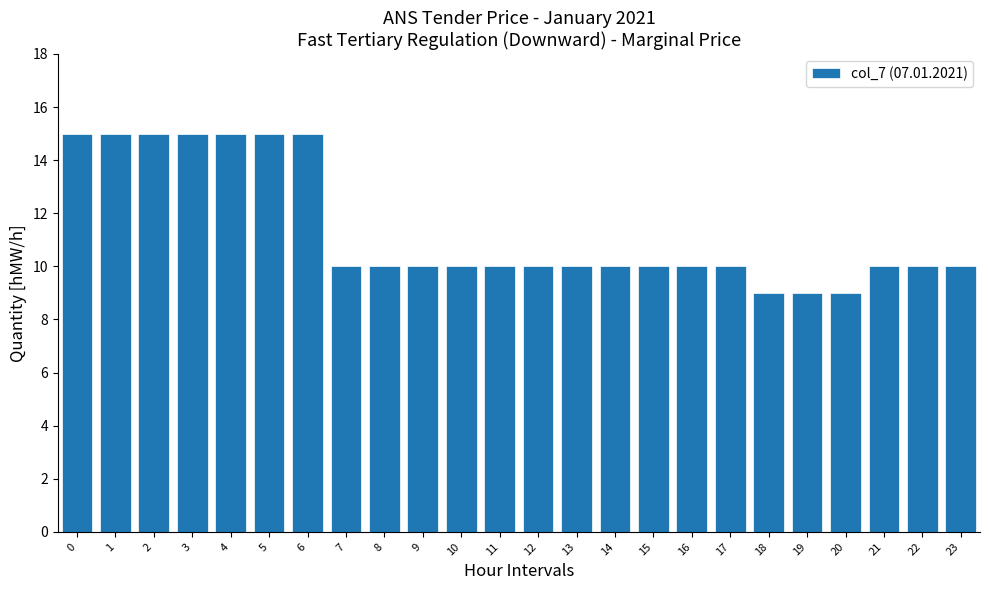

Reading right to left, transcribe all the data shown in this chart.

23=10	22=10	21=10	20=9	19=9	18=9	17=10	16=10	15=10	14=10	13=10	12=10	11=10	10=10	9=10	8=10	7=10	6=15	5=15	4=15	3=15	2=15	1=15	0=15